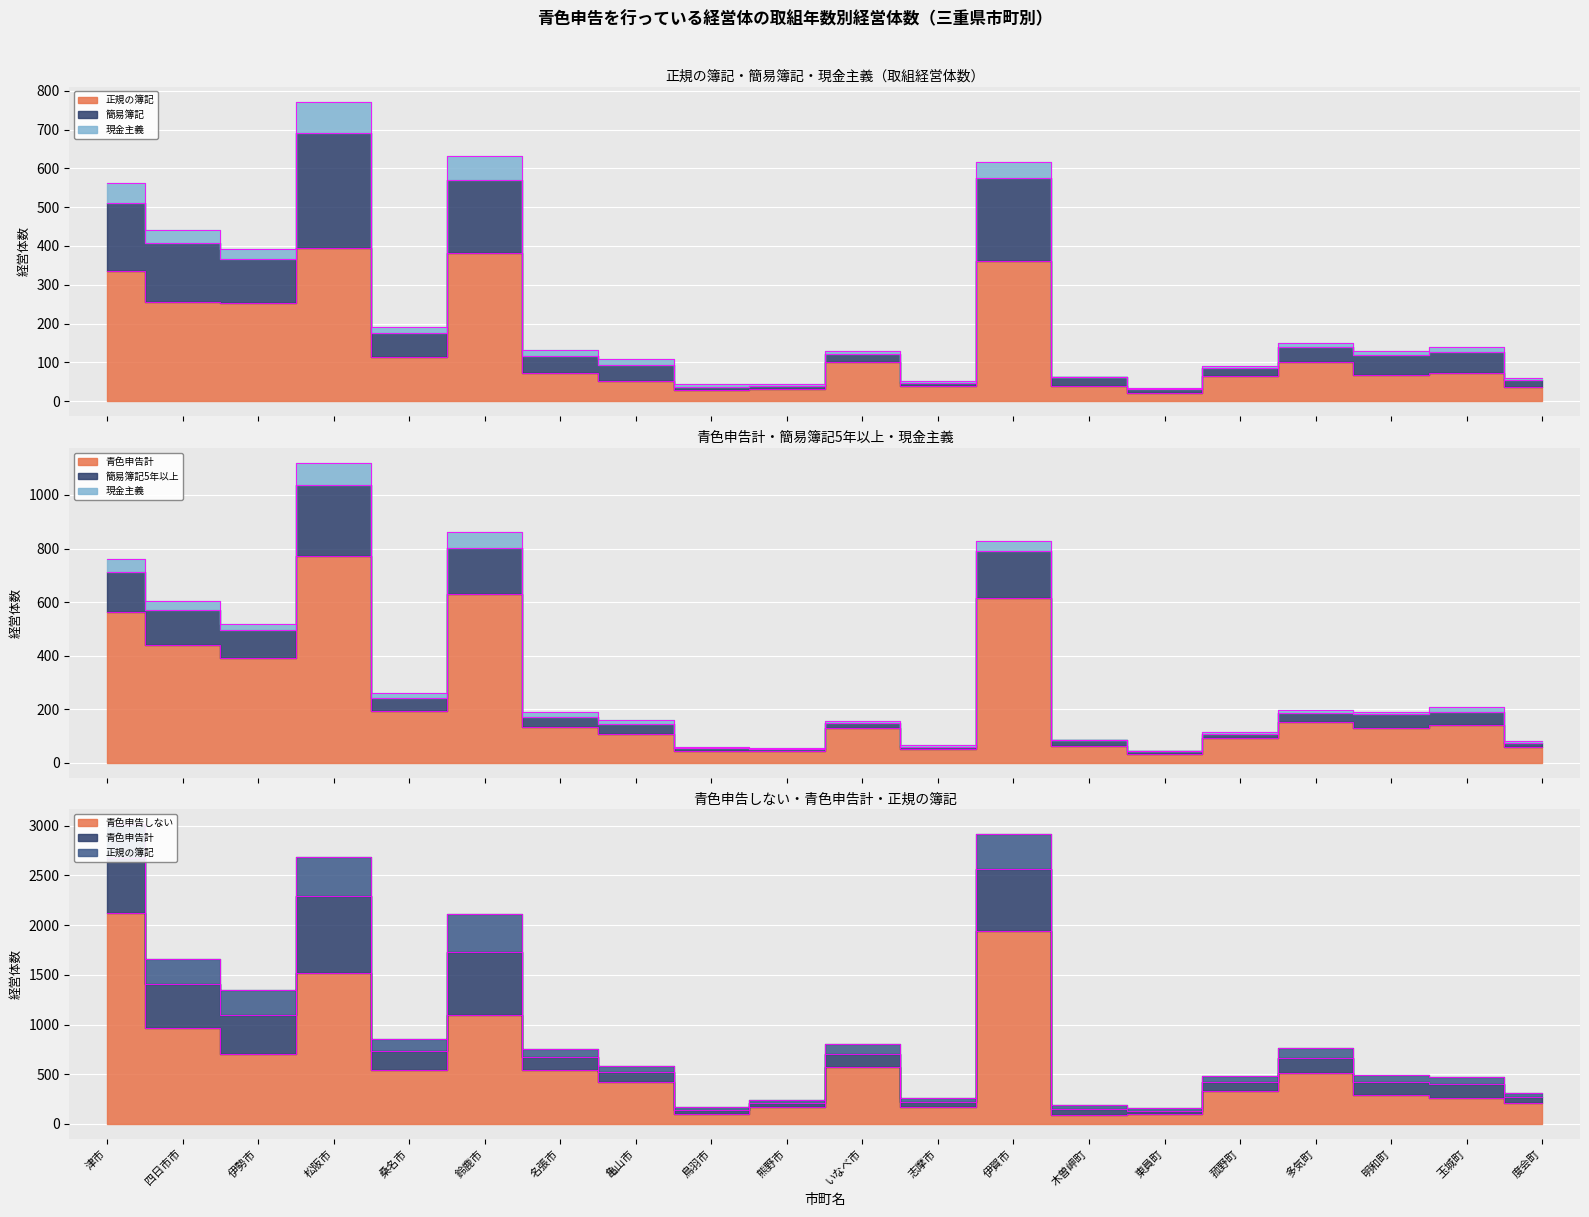

Which series has the largest range (max minus min)?

青色申告しない